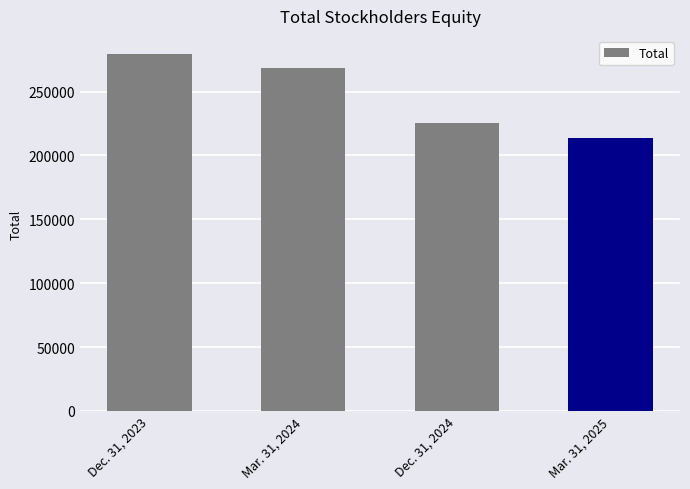

Does the chart contain any negative values?

No